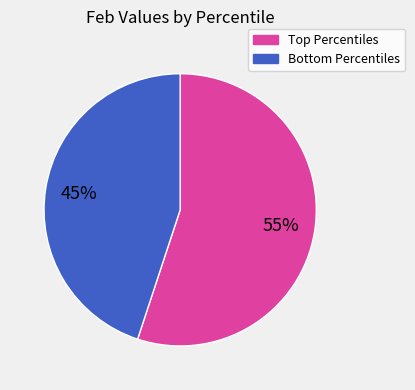

To the nearest percent, what is the difference between the largest and smallest slice percentages?

10%